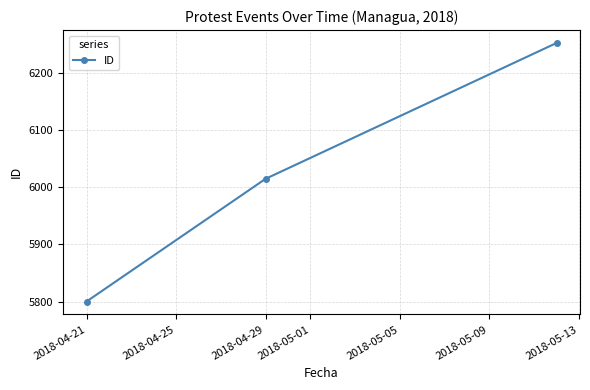

What is the minimum value shown in the chart?

5800